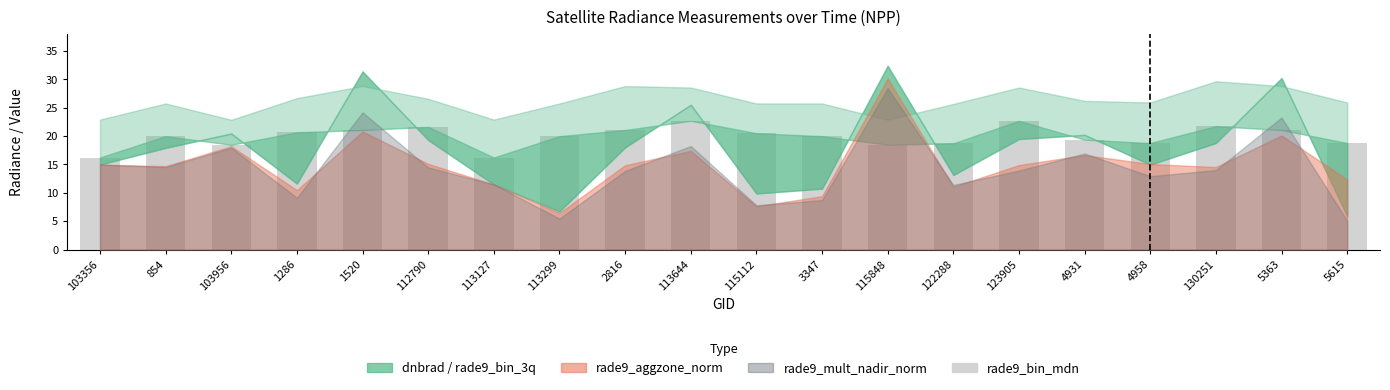

The chart shows a value of 4.3 at 115848. True or false?

False